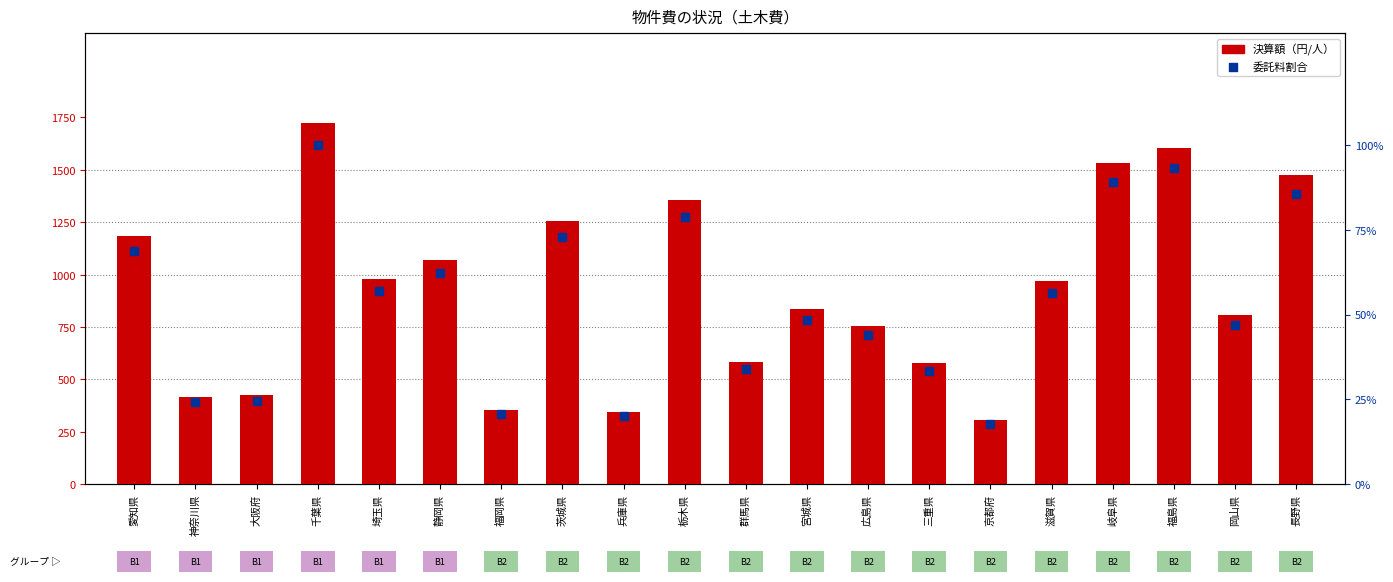

Which series has the largest total across all categories?

決算額（円/人）